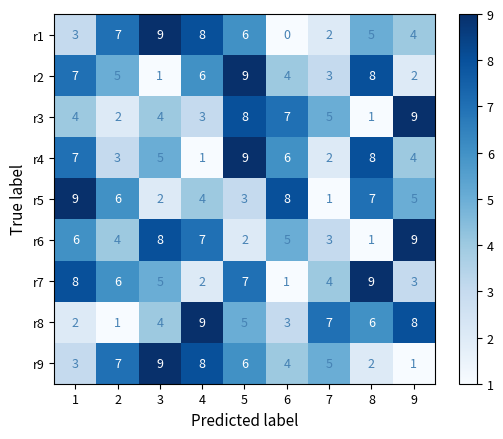

Rank the categories by r5 value from lowest to highest.

7, 3, 5, 4, 9, 2, 8, 6, 1